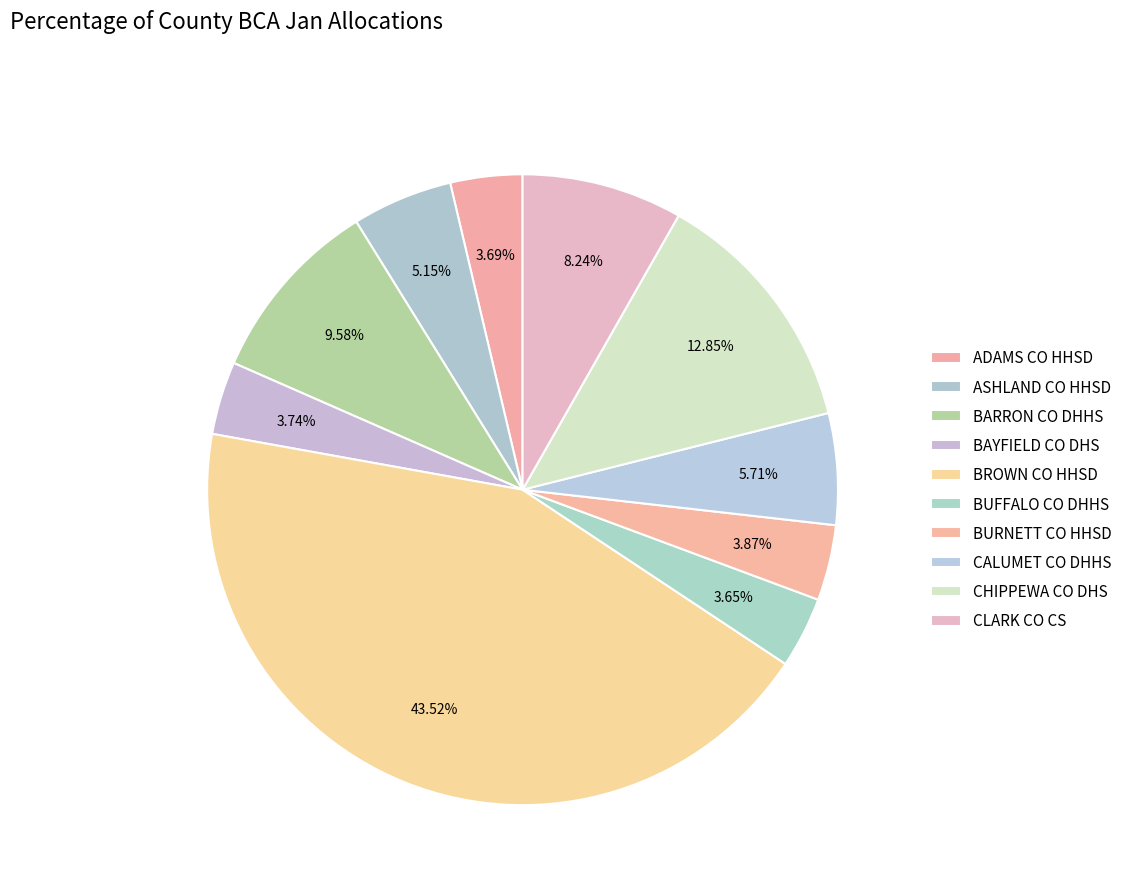

How many segments does this pie chart have?

10